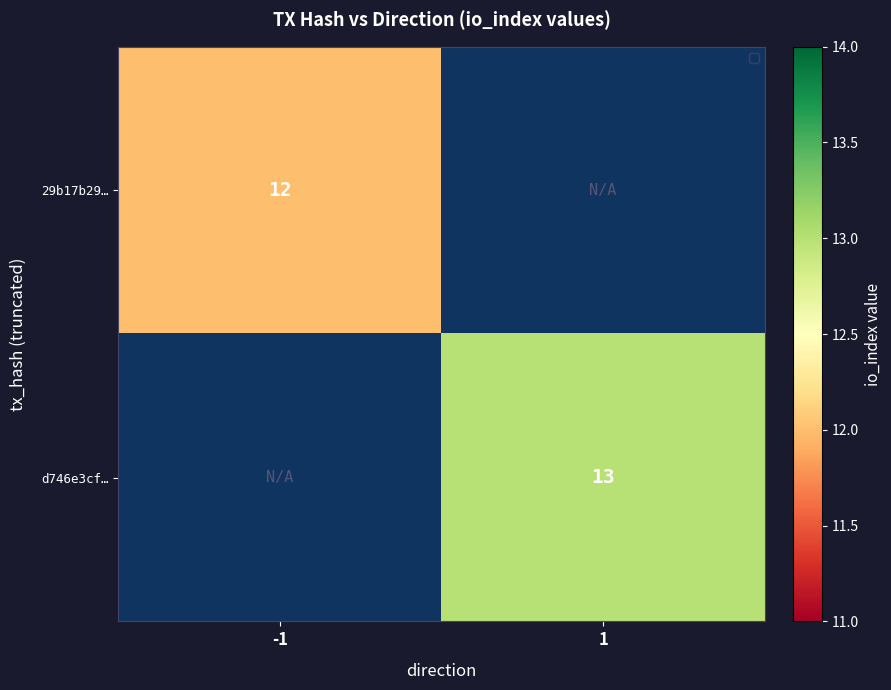

Which label corresponds to the largest value in the chart?

1